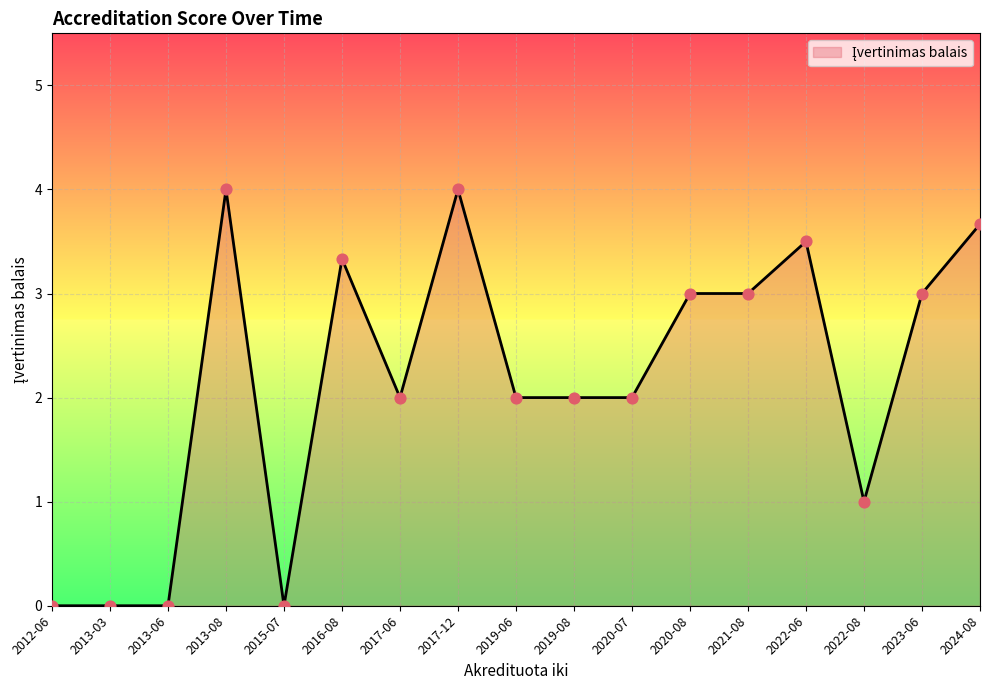

What is the ratio of the value at 2022-06 to the value at 2020-08?

1.2